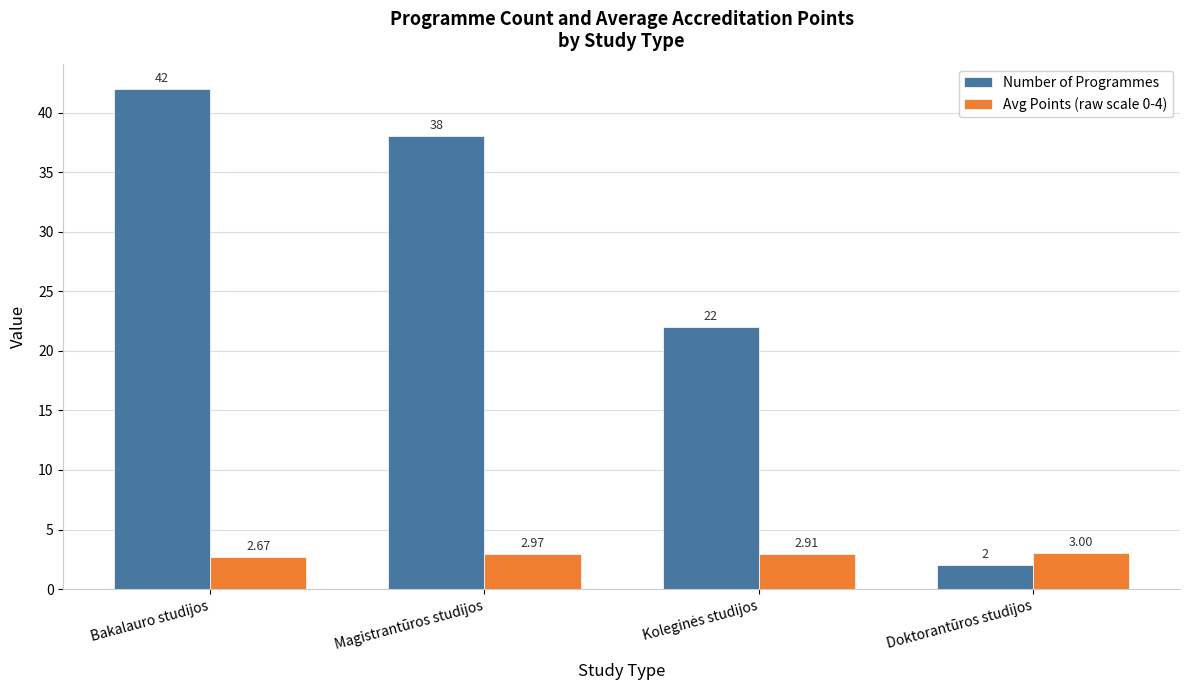

What are all the series names shown in the legend?

Number of Programmes, Avg Points (raw scale 0-4)